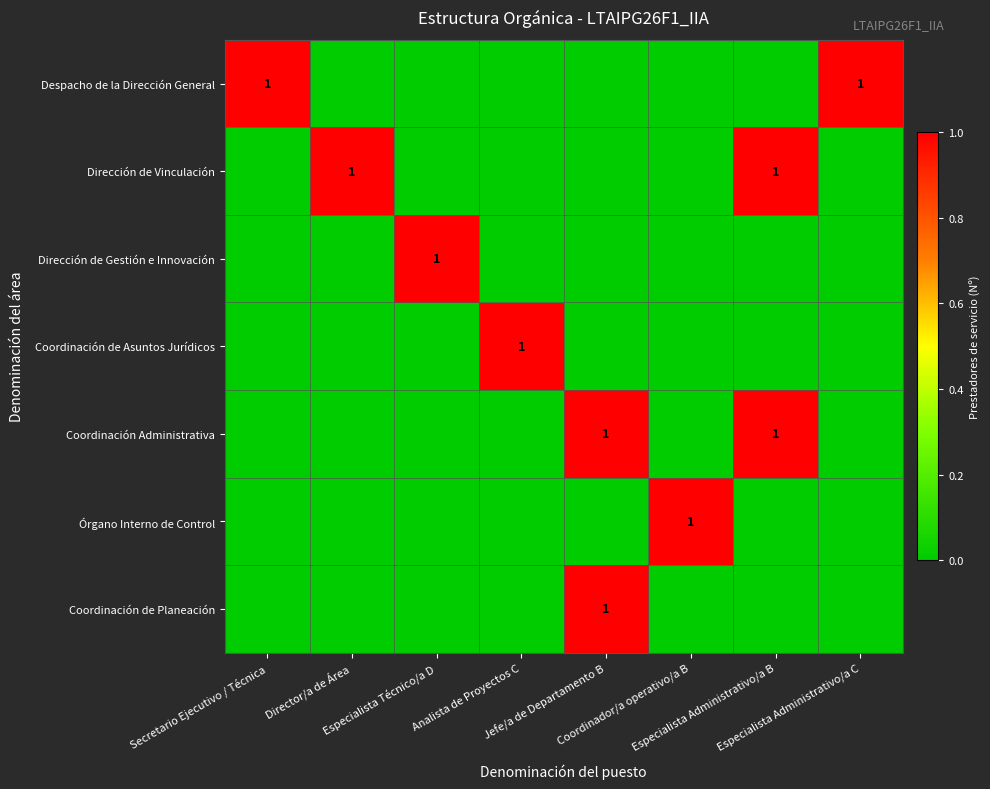

What is the difference between the maximum and minimum values in the Dirección de Gestión e Innovación series?

1